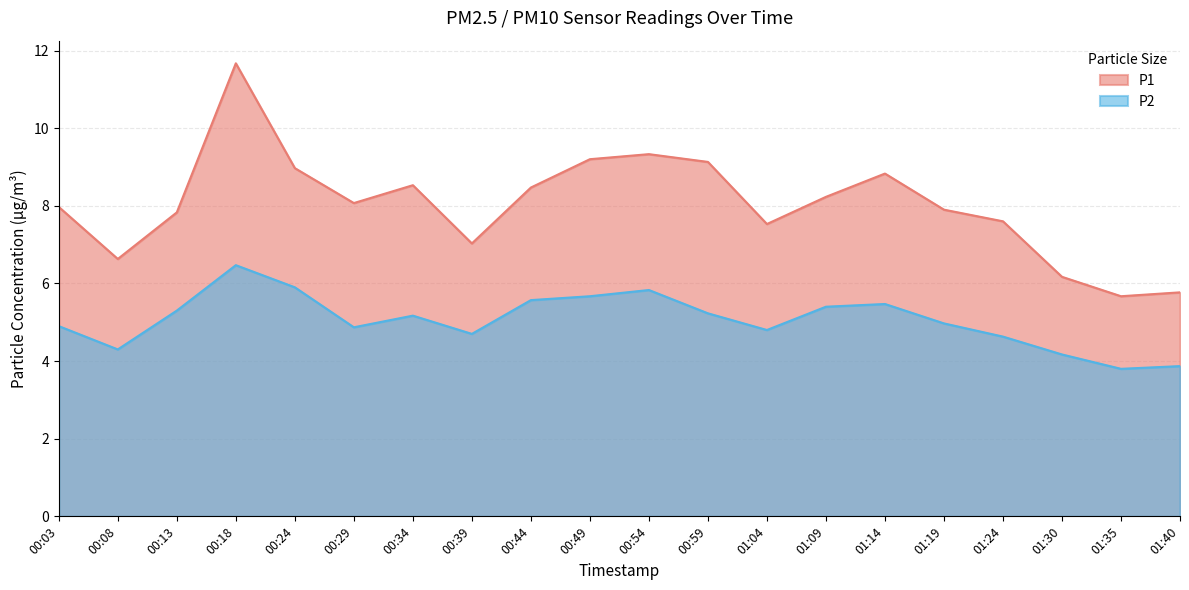

Reading left to right, extract all data points from this chart.

P1: 8.0	6.6	7.8	11.7	9.0	8.1	8.5	7.0	8.5	9.2	9.3	9.1	7.5	8.2	8.8	7.9	7.6	6.2	5.7	5.8
P2: 4.9	4.3	5.3	6.5	5.9	4.9	5.2	4.7	5.6	5.7	5.8	5.2	4.8	5.4	5.5	5.0	4.6	4.2	3.8	3.9